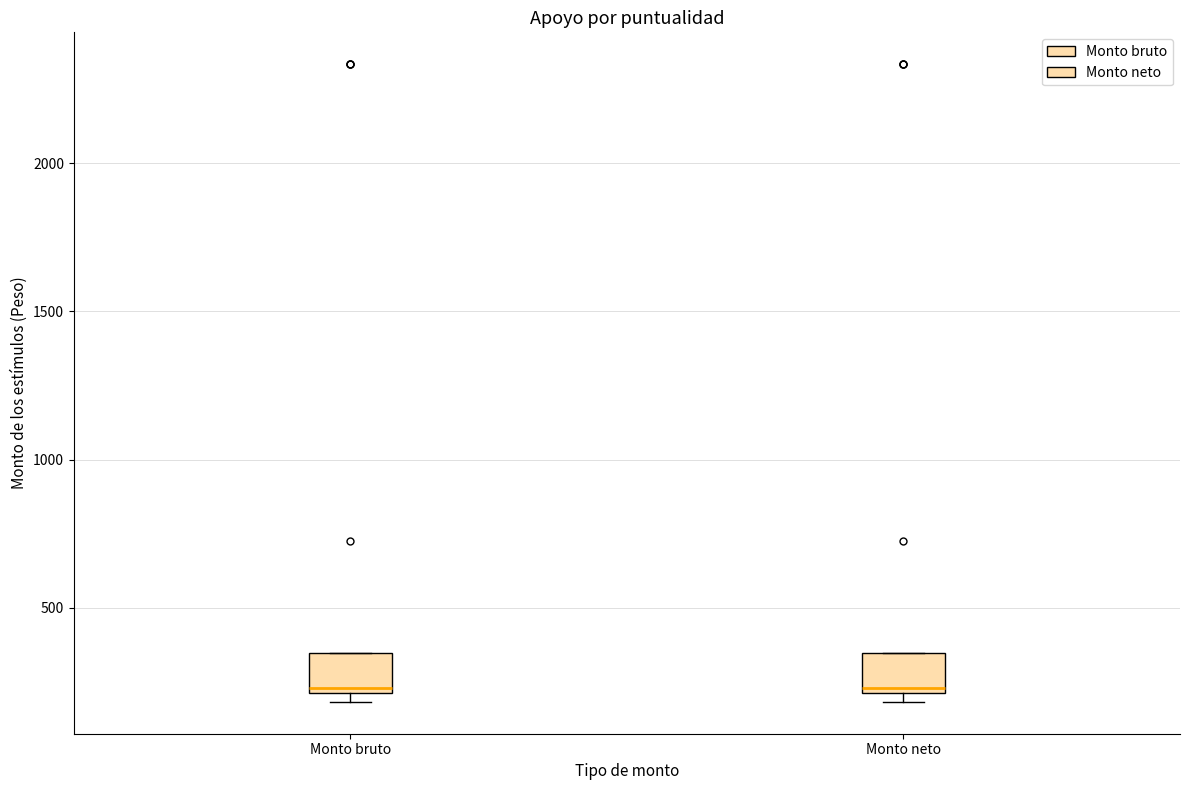

Reading left to right, read every box against the y-axis: the position of its median line, the range the box covers, and the ends of its whiskers. The values are not printed on the chart, so give them approximately, as read against the axis.

Monto bruto: median 250, box 200 to 350, whiskers 200 (just below the box's lower edge) to 350
Monto neto: median 250, box 200 to 350, whiskers 200 (just below the box's lower edge) to 350